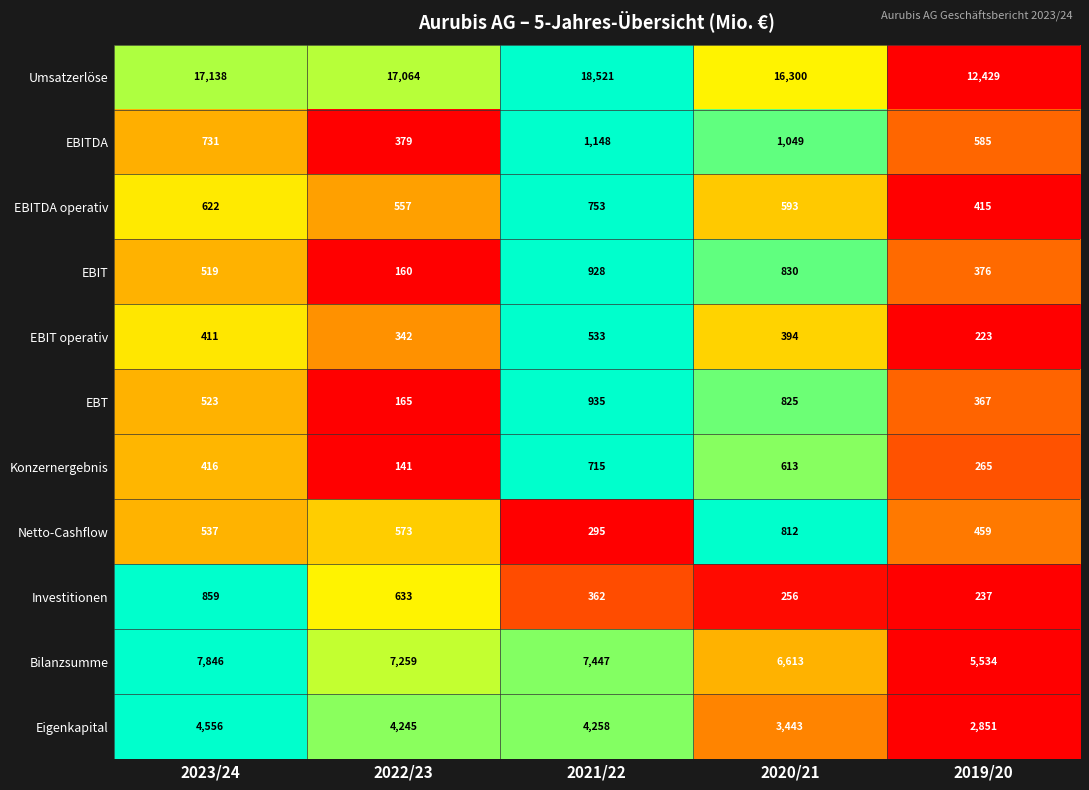

At which label is Bilanzsumme closest to 6690?

2020/21